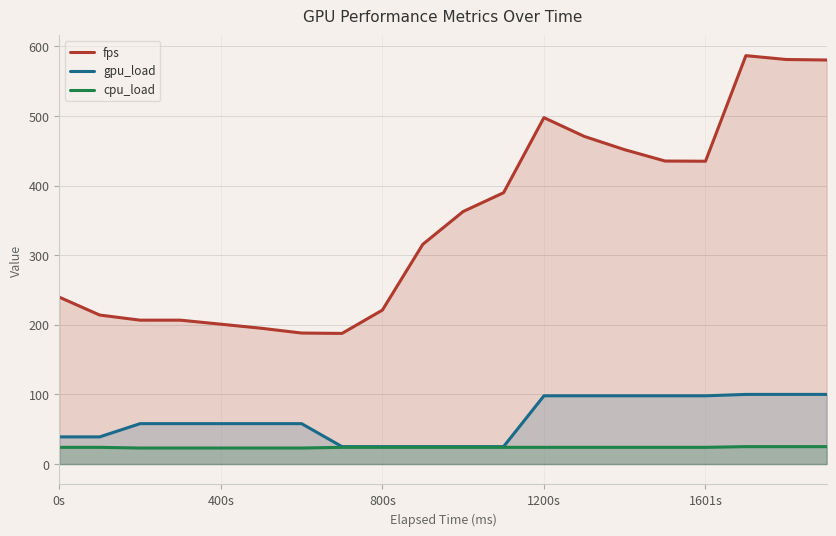

How many data points in fps are above 362?

10